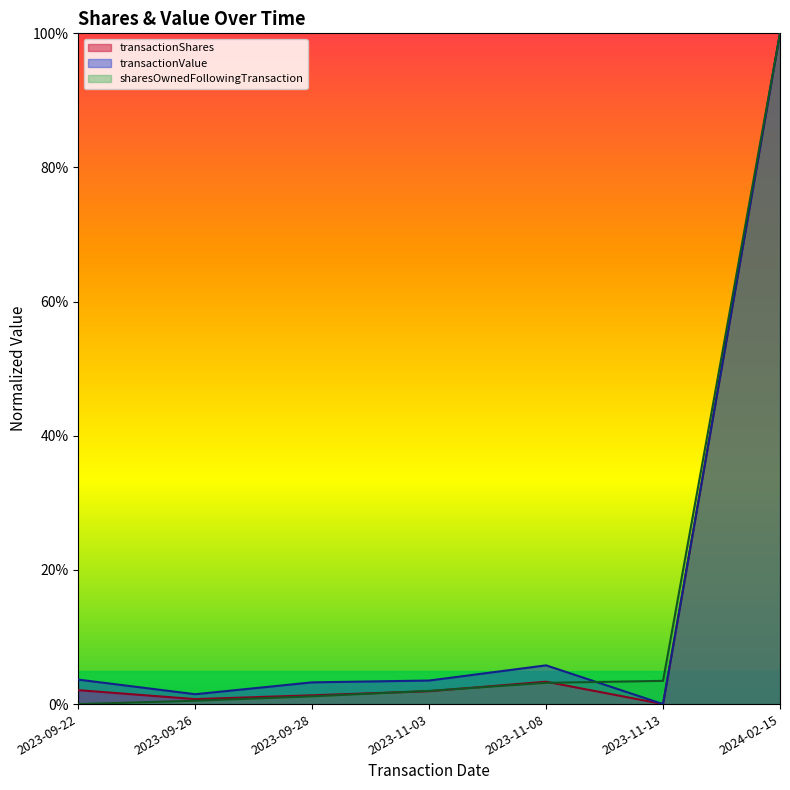

Which has a higher value, 2023-11-13 or 2023-09-26?

2023-09-26